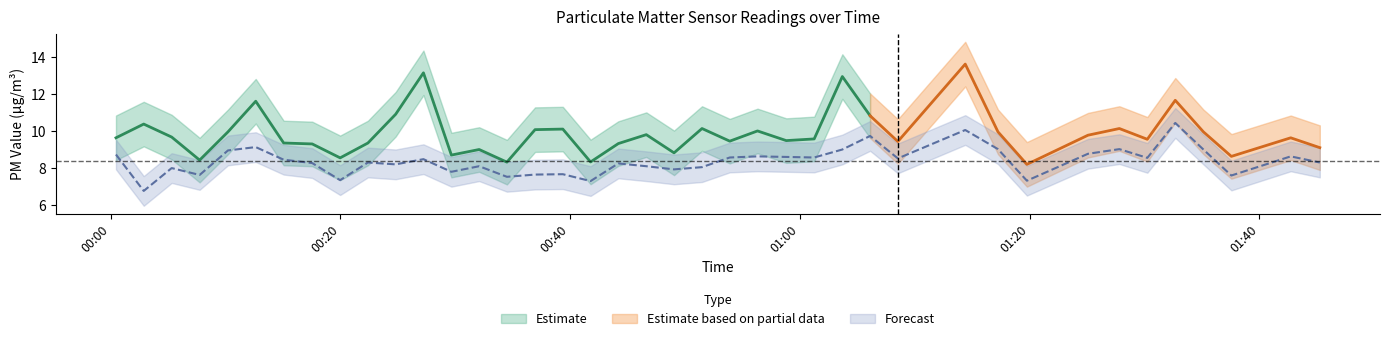

How many values exceed 8?

28